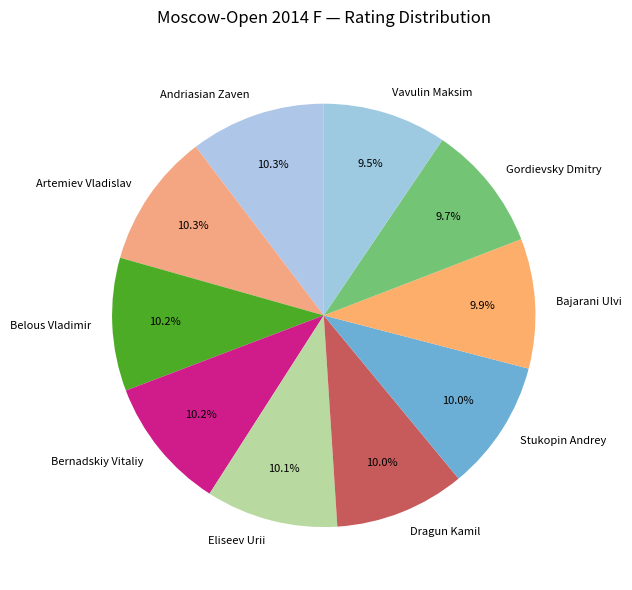

Does Stukopin Andrey account for over 50% of the chart?

No